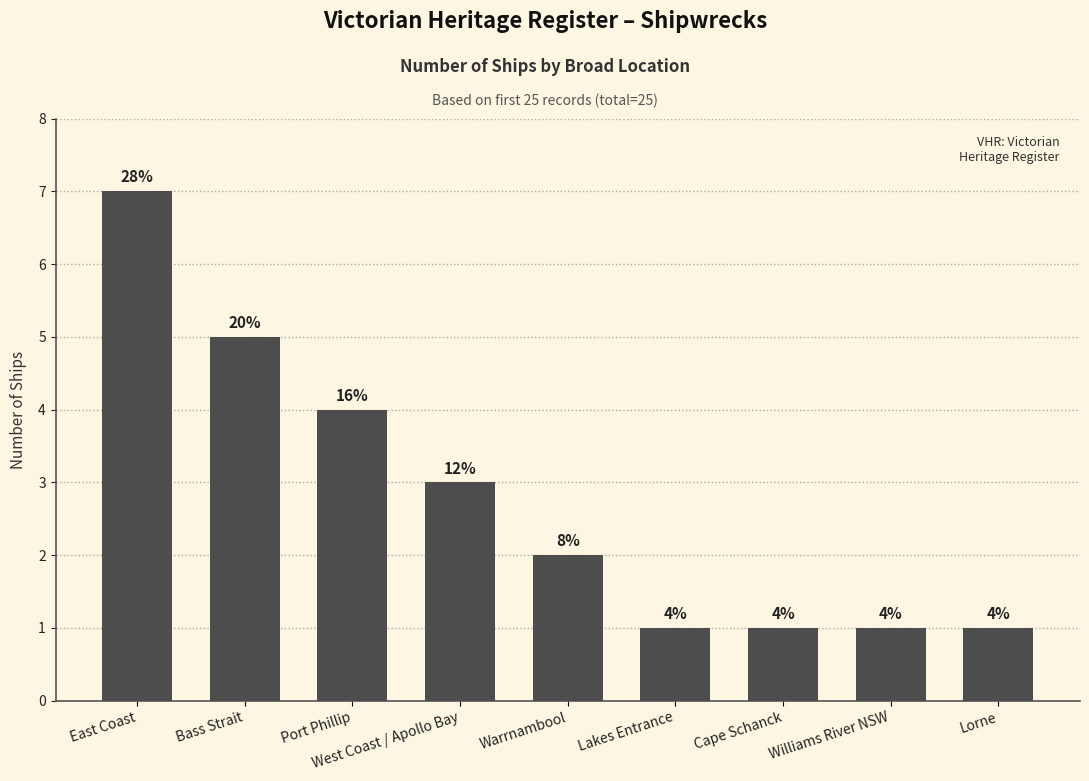

True or false: the data shows 3 at Warrnambool.

False